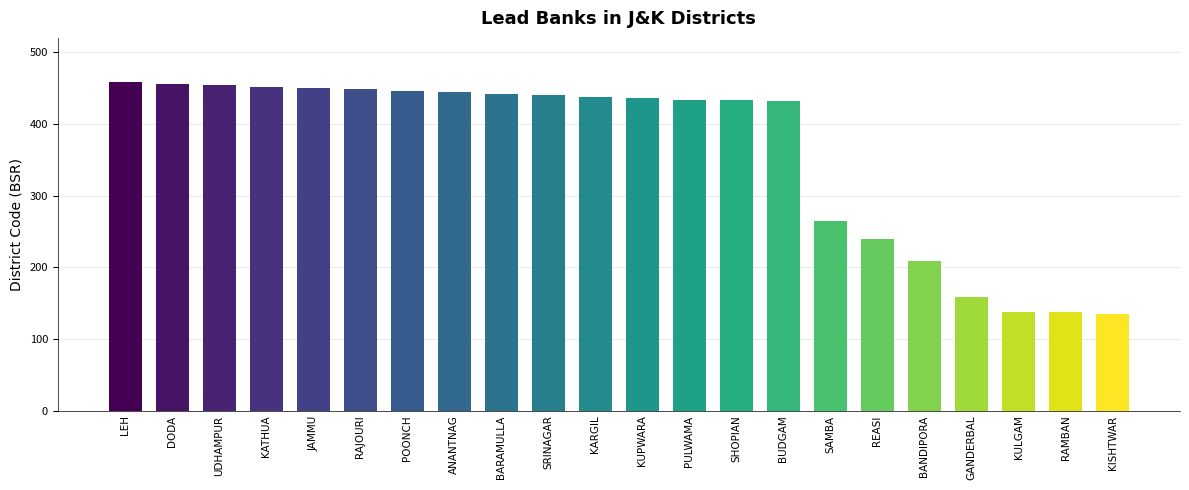

What is the difference between the second highest and minimum values?

321